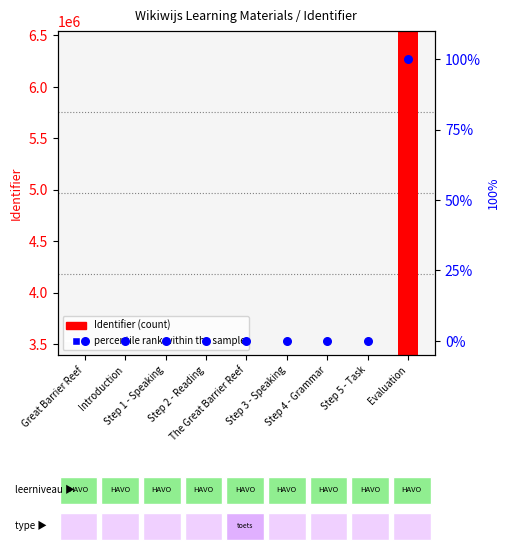

Which series has the widest spread of Y values?

Identifier